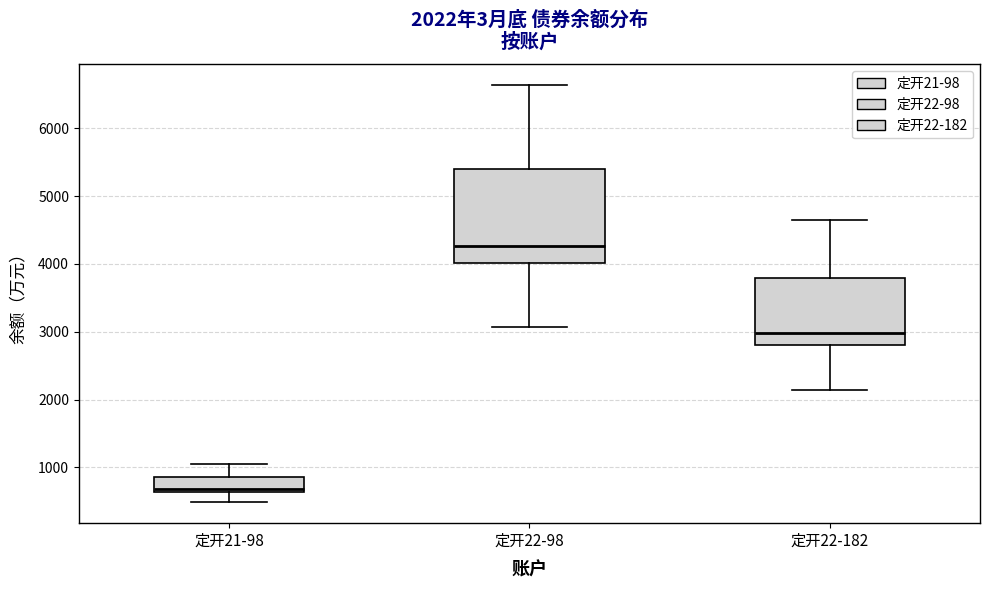

Which box is the tallest, from its lower edge to its upper edge?

定开22-98